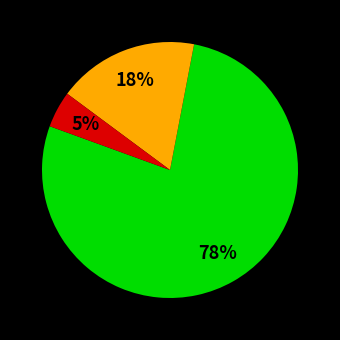

Is there any slice that represents more than half of the pie?

Yes